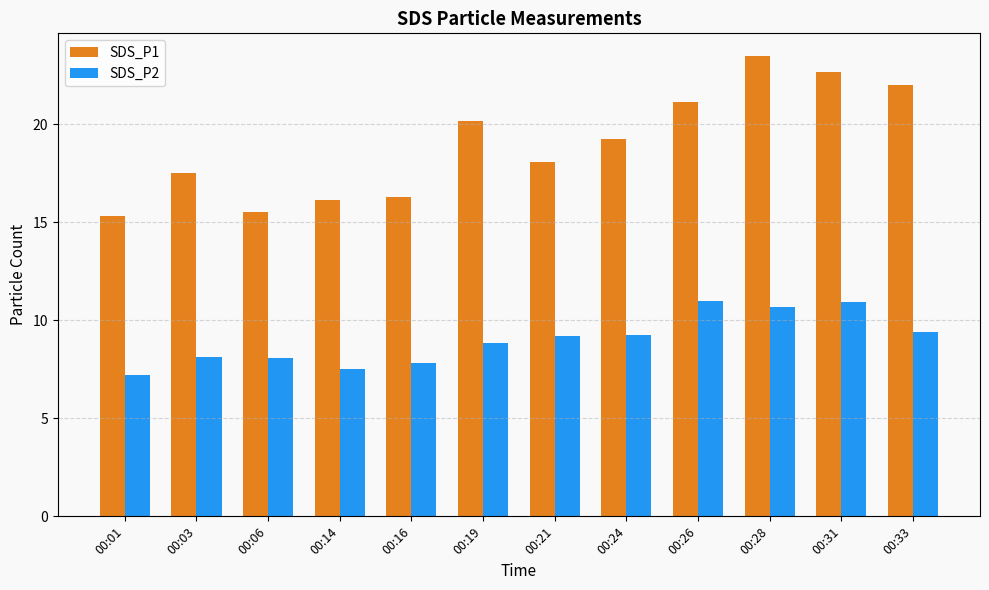

The SDS_P2 series shows 2.5 at 00:06. True or false?

False